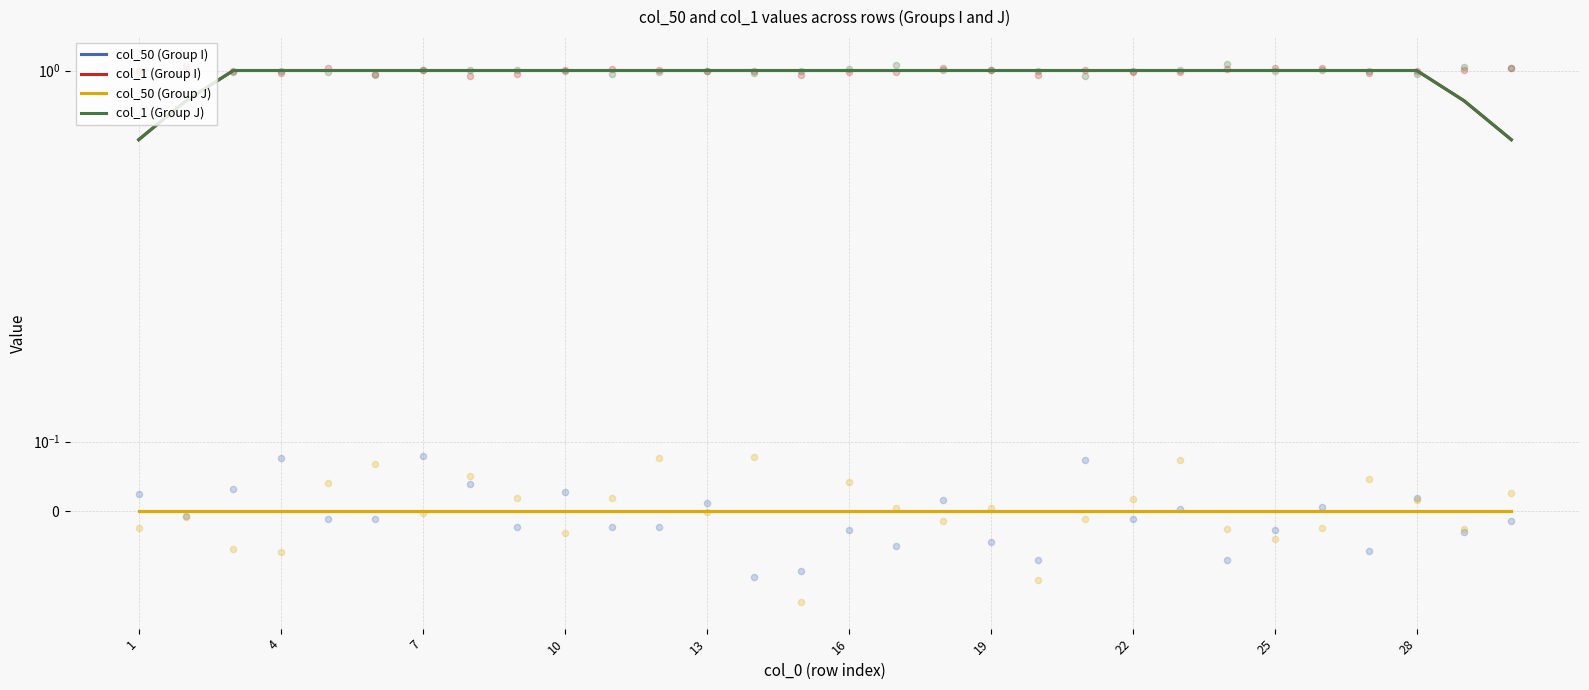

What are all the series names shown in the legend?

col_50 (Group I), col_1 (Group I), col_50 (Group J), col_1 (Group J)